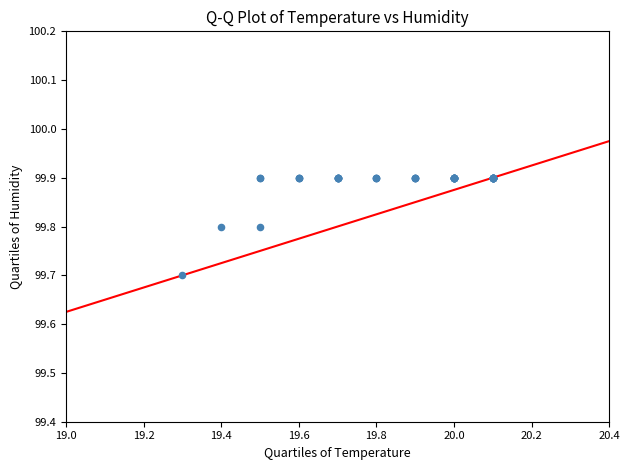

What Y value in the scatter plot is closest to 99?

99.7